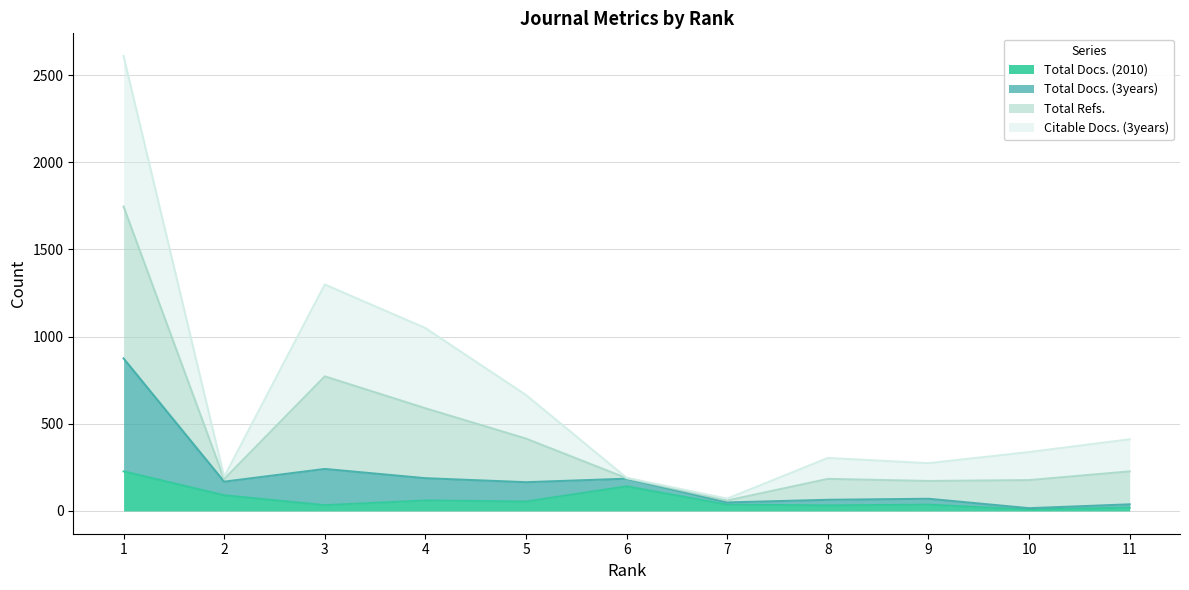

True or false: Total Docs. (2010) has more than 2 points higher than both neighbors.

True